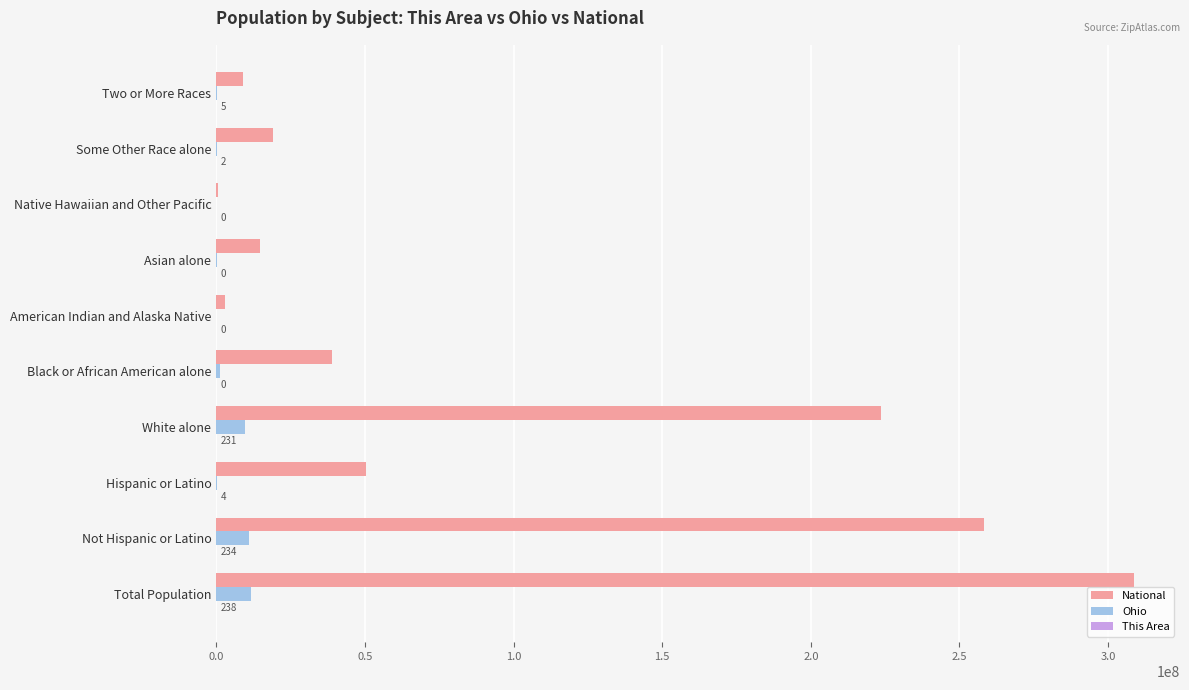

The value of National at White alone is 376778282. True or false?

False